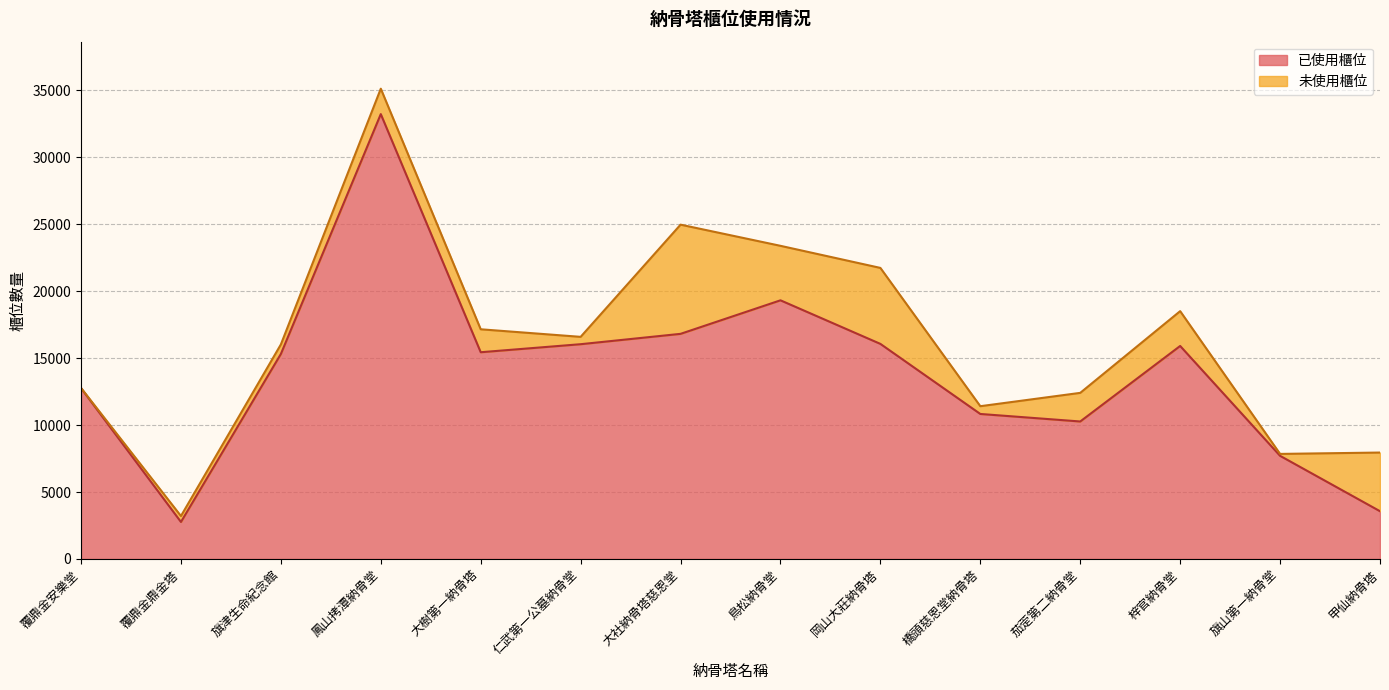

List the labels in order of value, smallest first.

覆鼎金鼎金塔, 甲仙納骨塔, 旗山第一納骨堂, 茄萣第二納骨堂, 橋頭慈恩堂納骨塔, 覆鼎金安樂堂, 旗津生命紀念館, 大樹第一納骨塔, 梓官納骨堂, 仁武第一公墓納骨堂, 岡山大莊納骨塔, 大社納骨塔慈恩堂, 鳥松納骨堂, 鳳山拷潭納骨堂